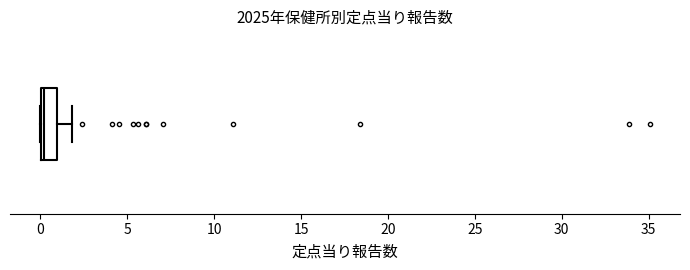

Transcribe this box plot: give where the median line is, the range the box spans, and where the two whiskers end, as read against the x-axis. The values are not printed on the chart, so give them approximately, as read against the axis.

median 0 (just right of the box's left edge), box 0 to 1, whiskers 0 to 2